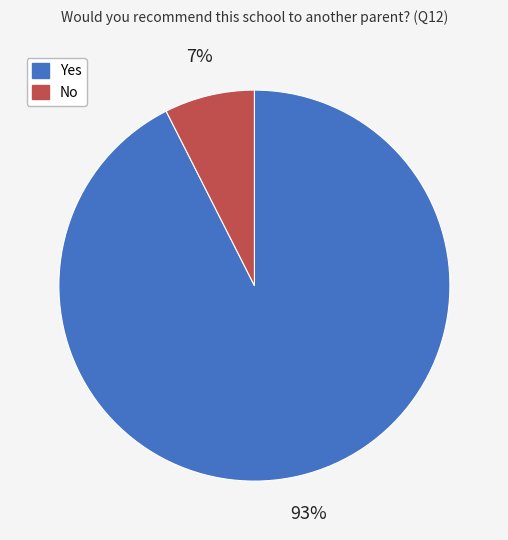

What is the majority slice?

Yes